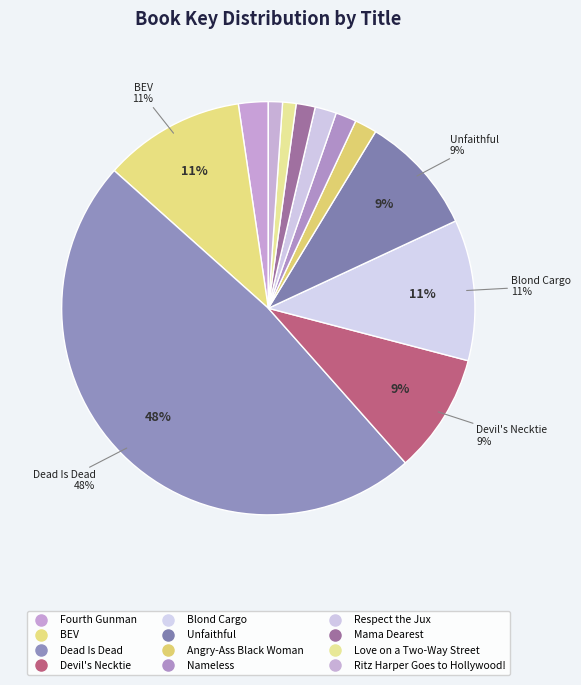

Is it true that BEV is 5% of the pie?

False